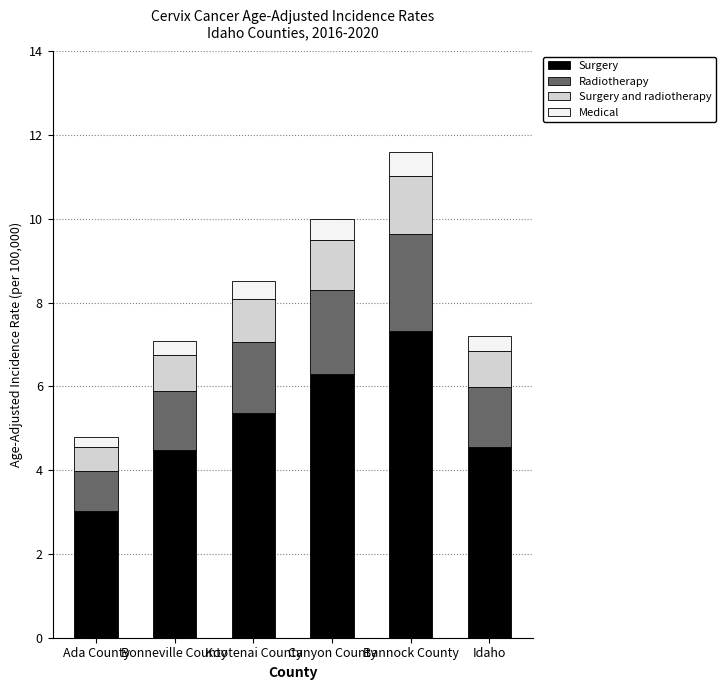

Which category has the lowest value in the Surgery series?

Ada County